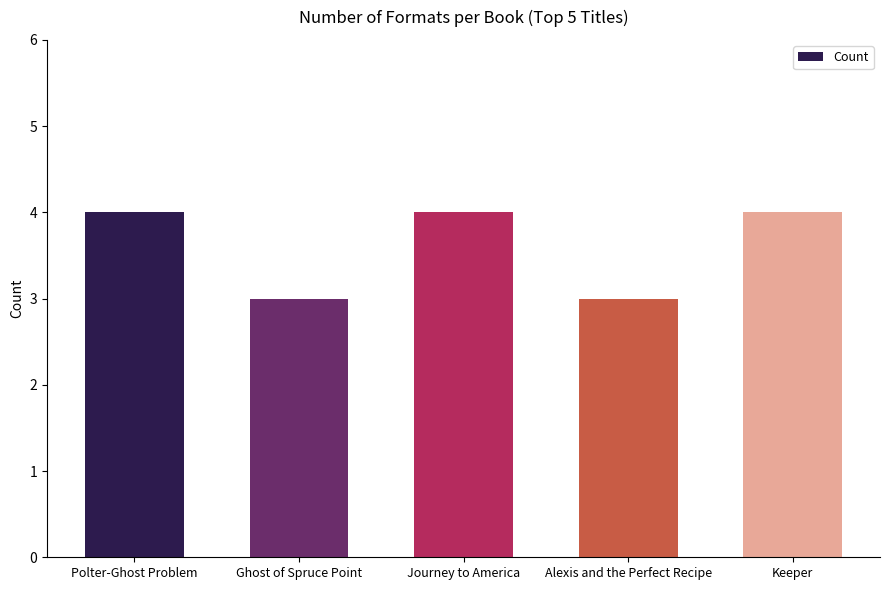

What is the sum of all values?

18